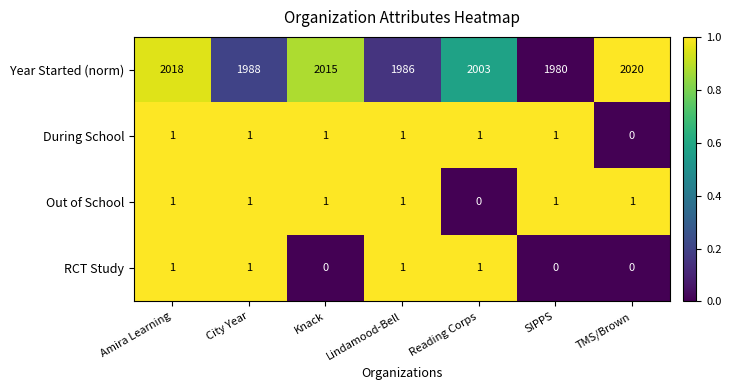

Which series has the largest total across all categories?

Year Started (norm)